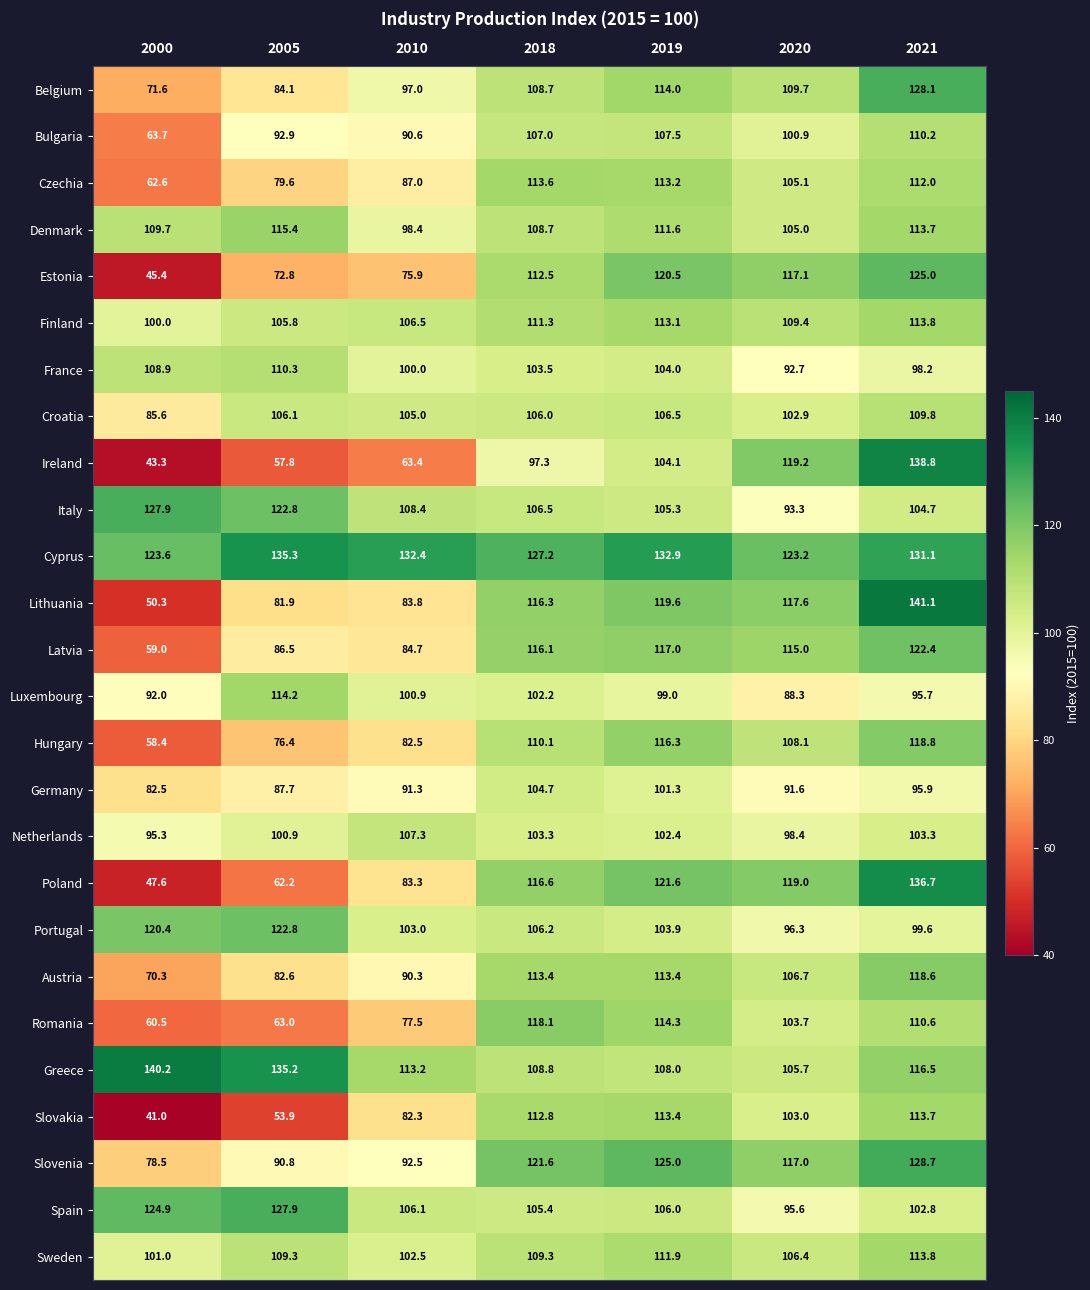

What is the difference between the second highest and second lowest values in the Estonia series?

47.7